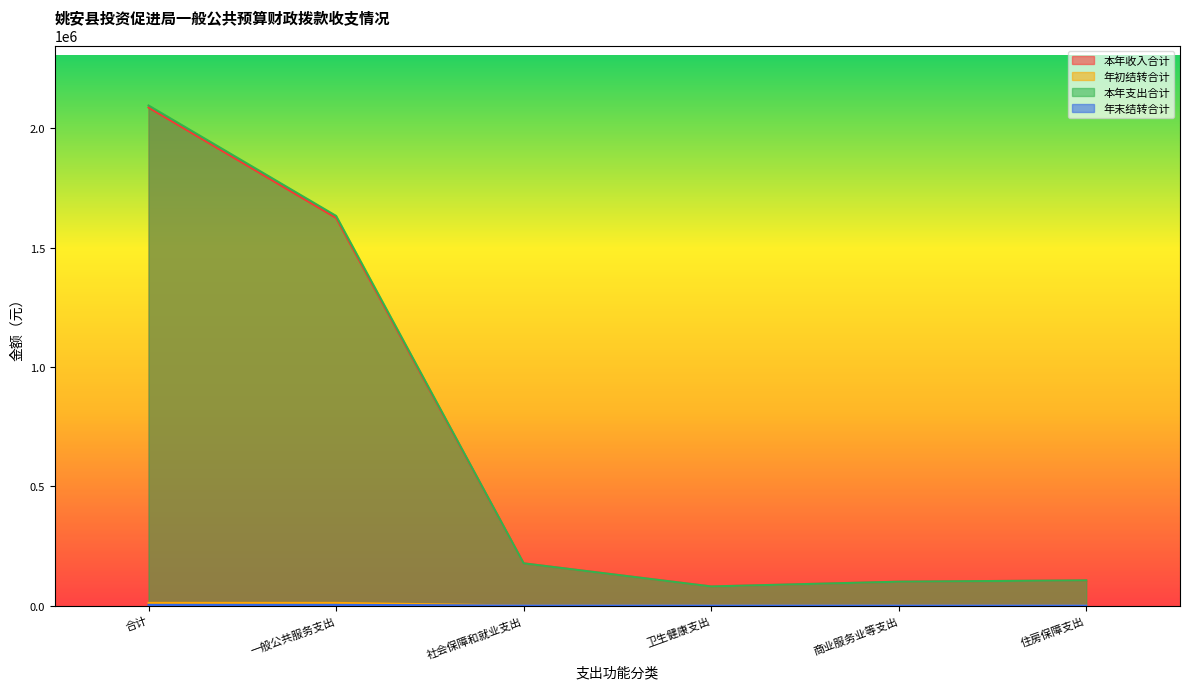

At which category does 本年支出合计 reach its first local valley?

卫生健康支出